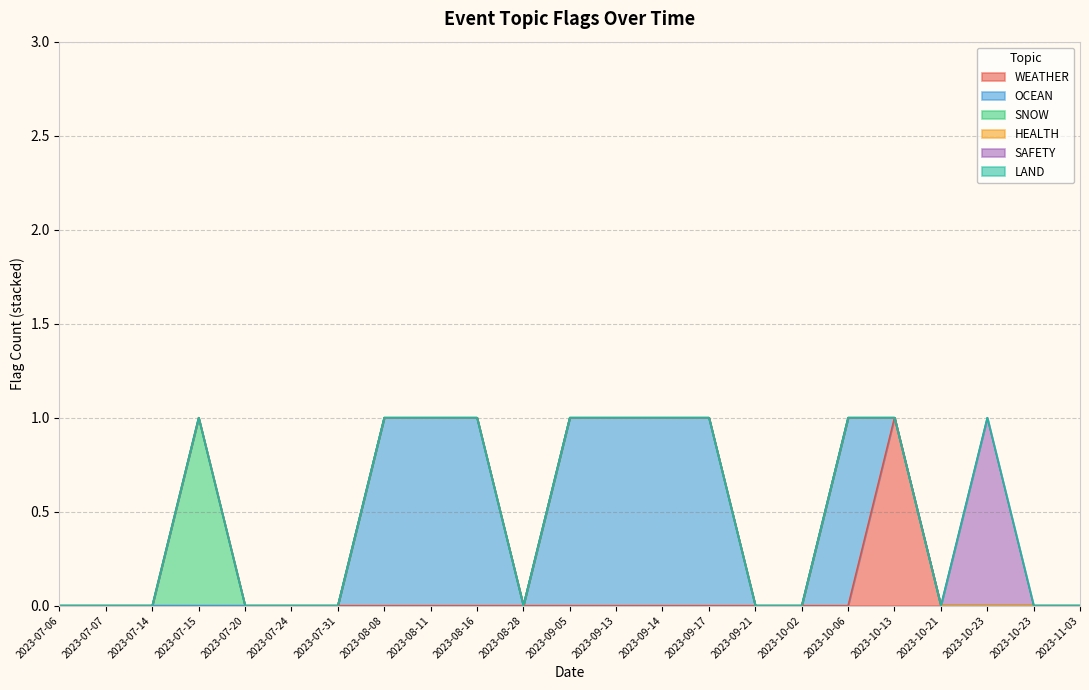

True or false: SAFETY and HEALTH cross at least once.

False